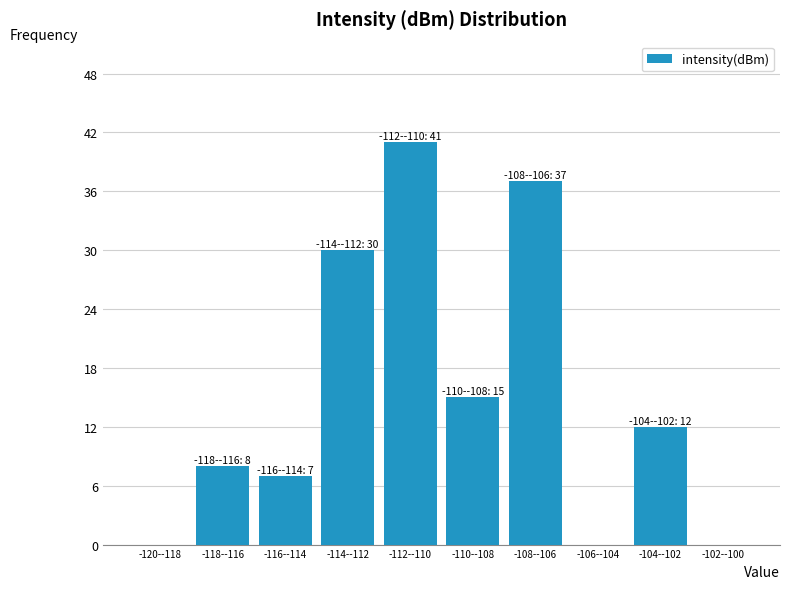

Reading right to left, extract all data points from this chart.

-102--100=0	-104--102=12	-106--104=0	-108--106=37	-110--108=15	-112--110=41	-114--112=30	-116--114=7	-118--116=8	-120--118=0